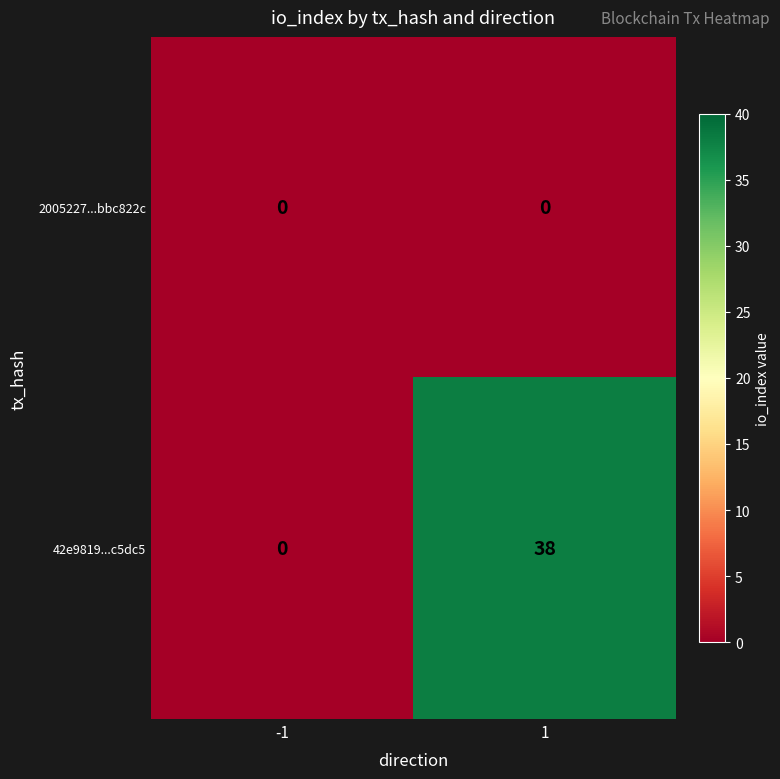

List the series in order of their peak value, highest first.

42e9819...c5dc5, 2005227...bbc822c